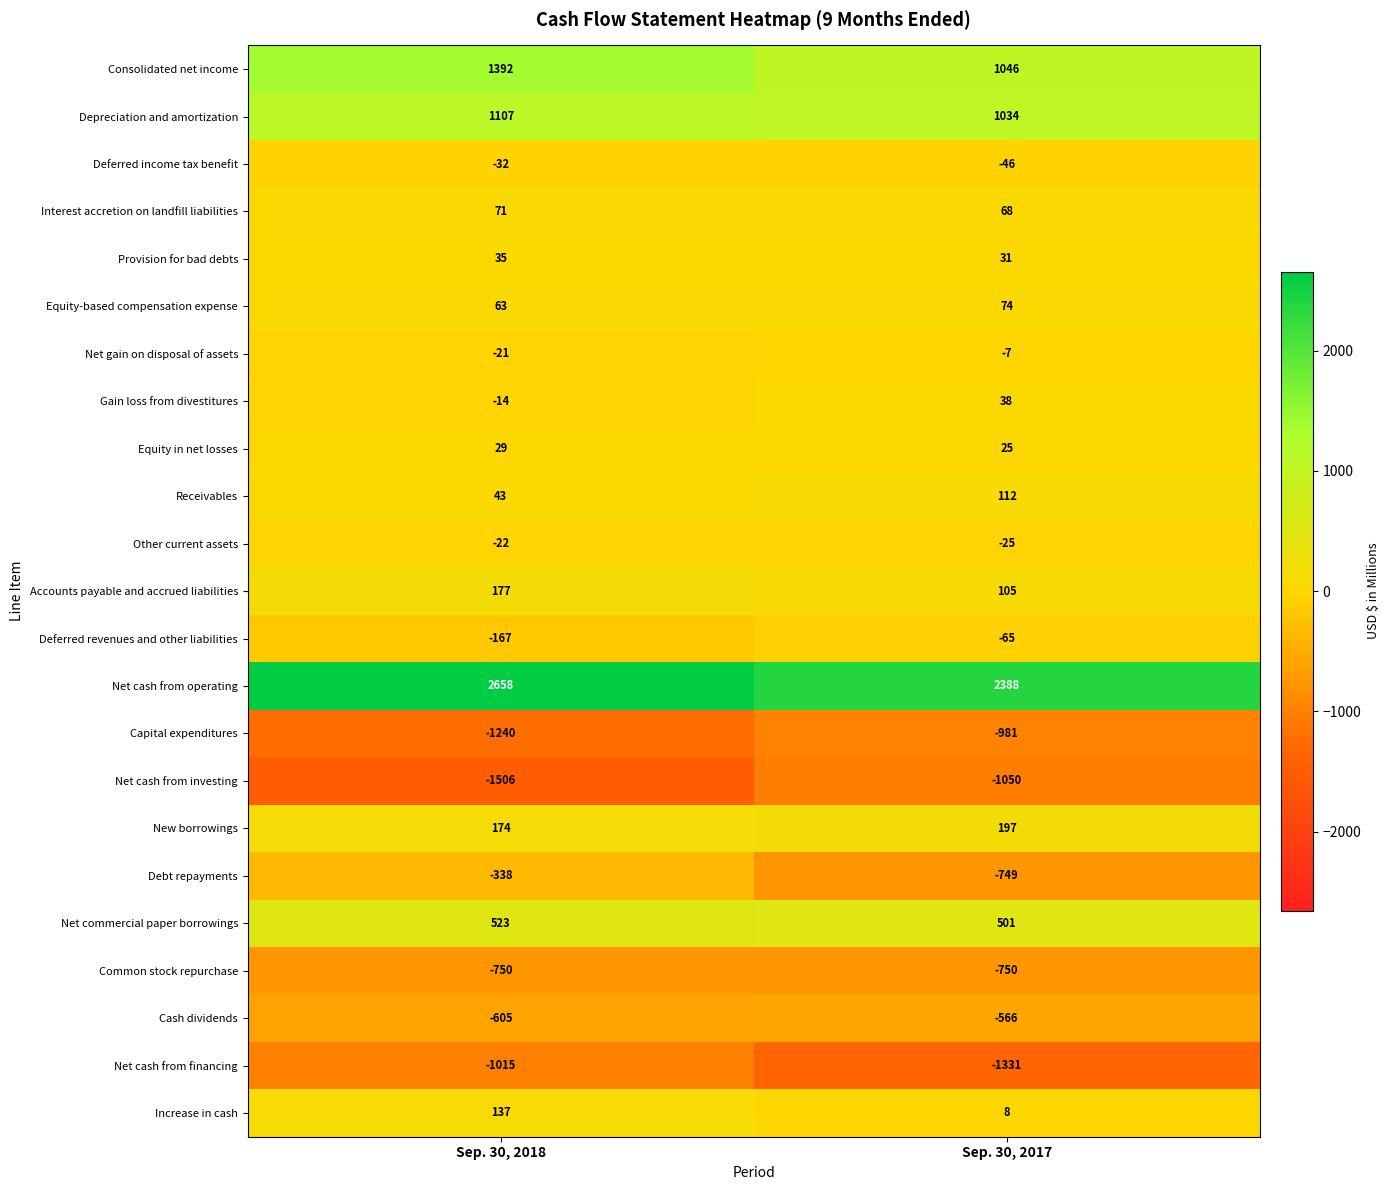

The value of Provision for bad debts at Sep. 30, 2017 is 17. True or false?

False